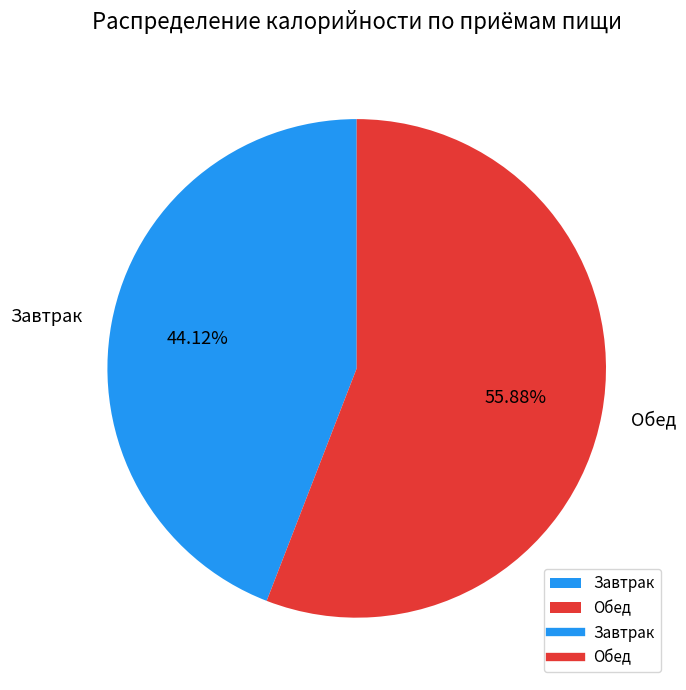

To the nearest percent, what is the average slice percentage?

50%